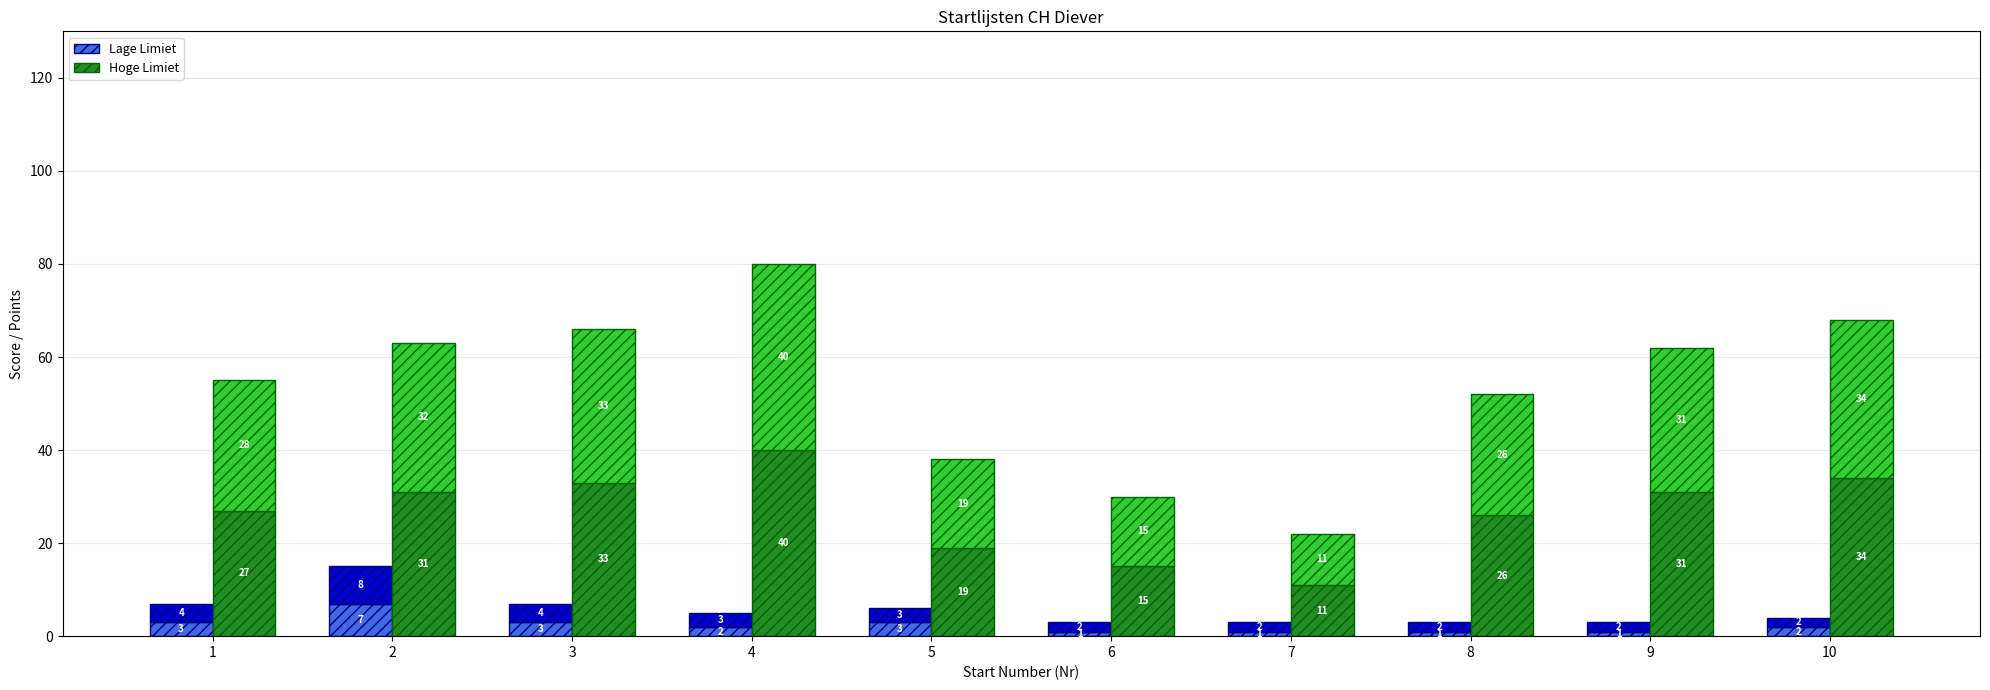

How many groups of bars are there?

10